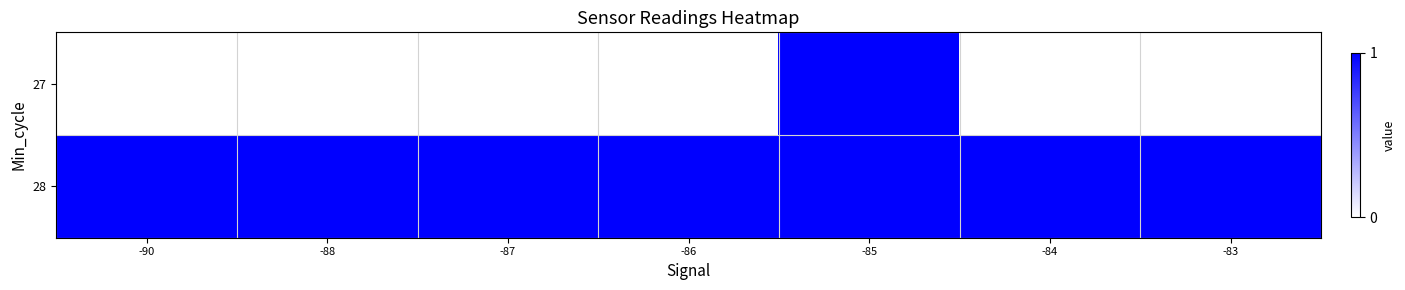

How many categories are shown in the chart?

7